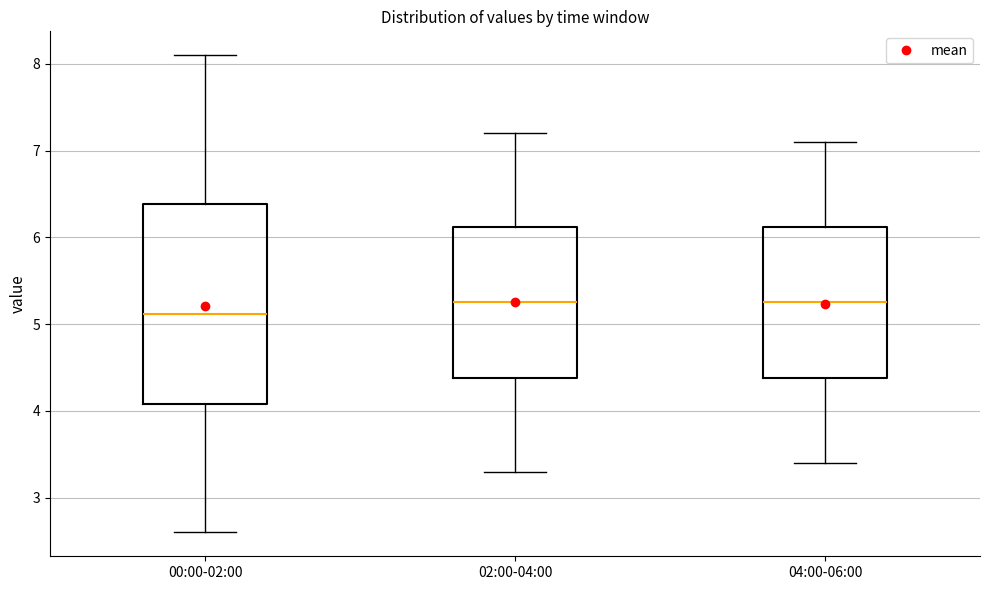

Which box is the tallest, from its lower edge to its upper edge?

00:00-02:00